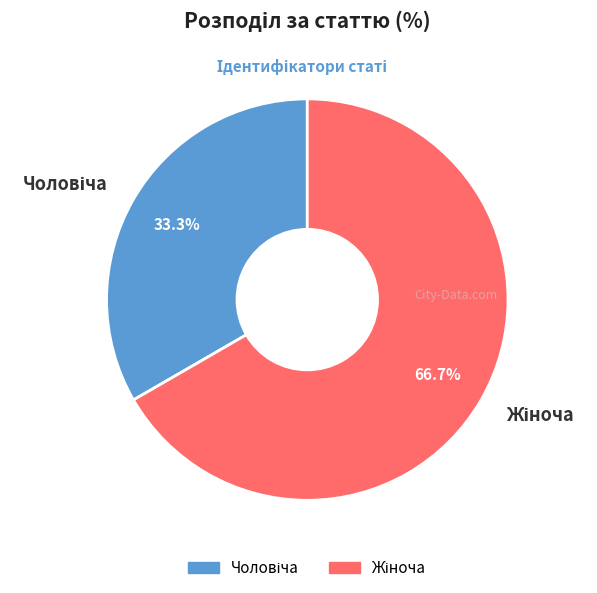

Is there any slice that represents more than half of the pie?

Yes